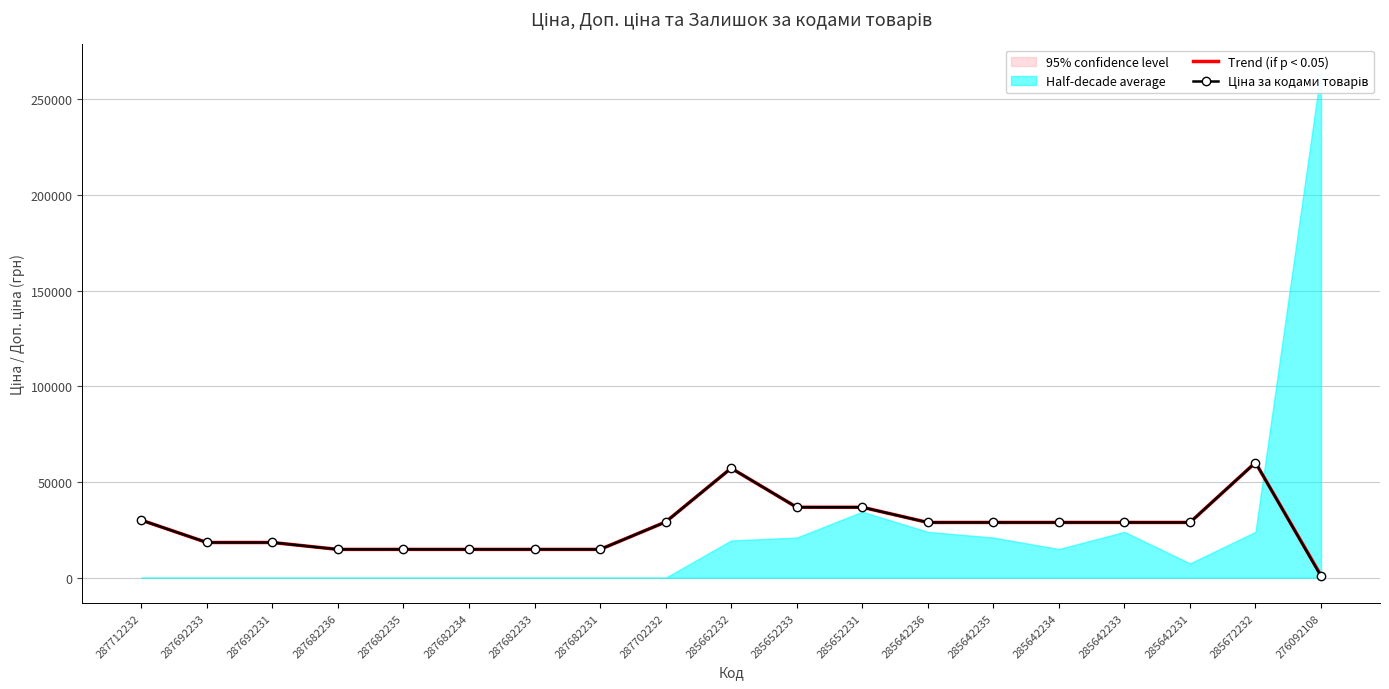

At which category does Ціна за кодами товарів reach its first local peak?

285662232